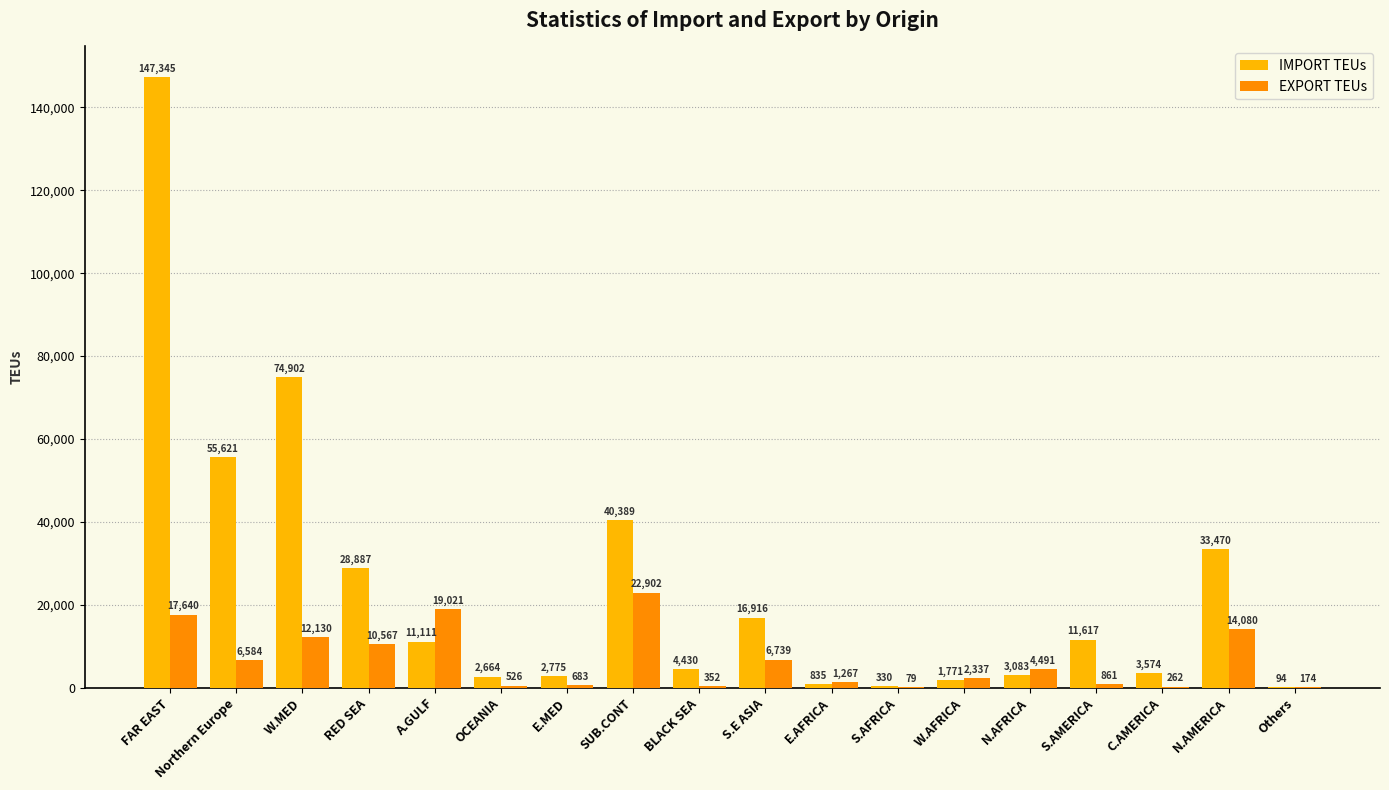

What is the spread (max minus min) of values at SUB.CONT?

17487